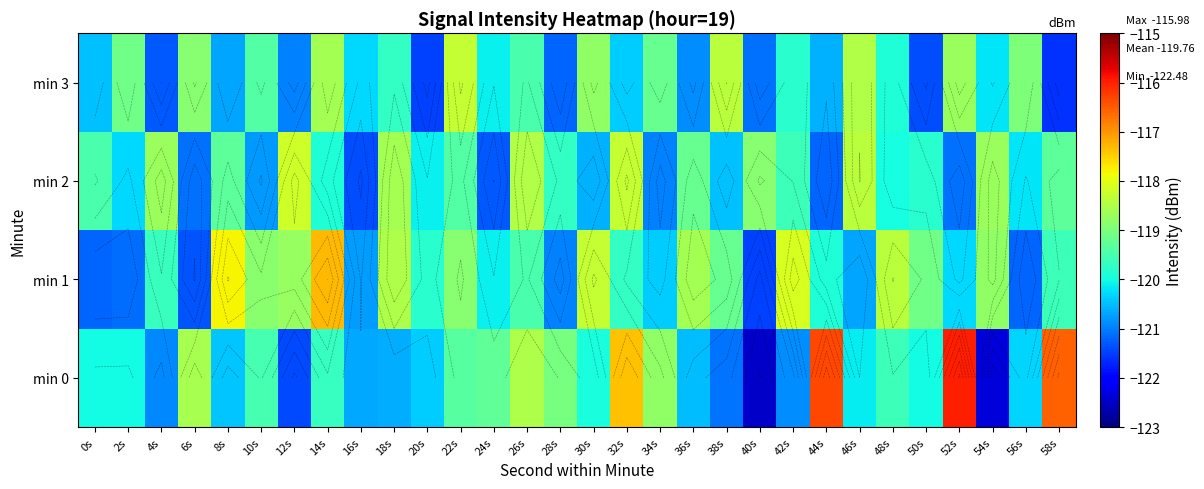

What is the total value across all series at 32s?

-475.8